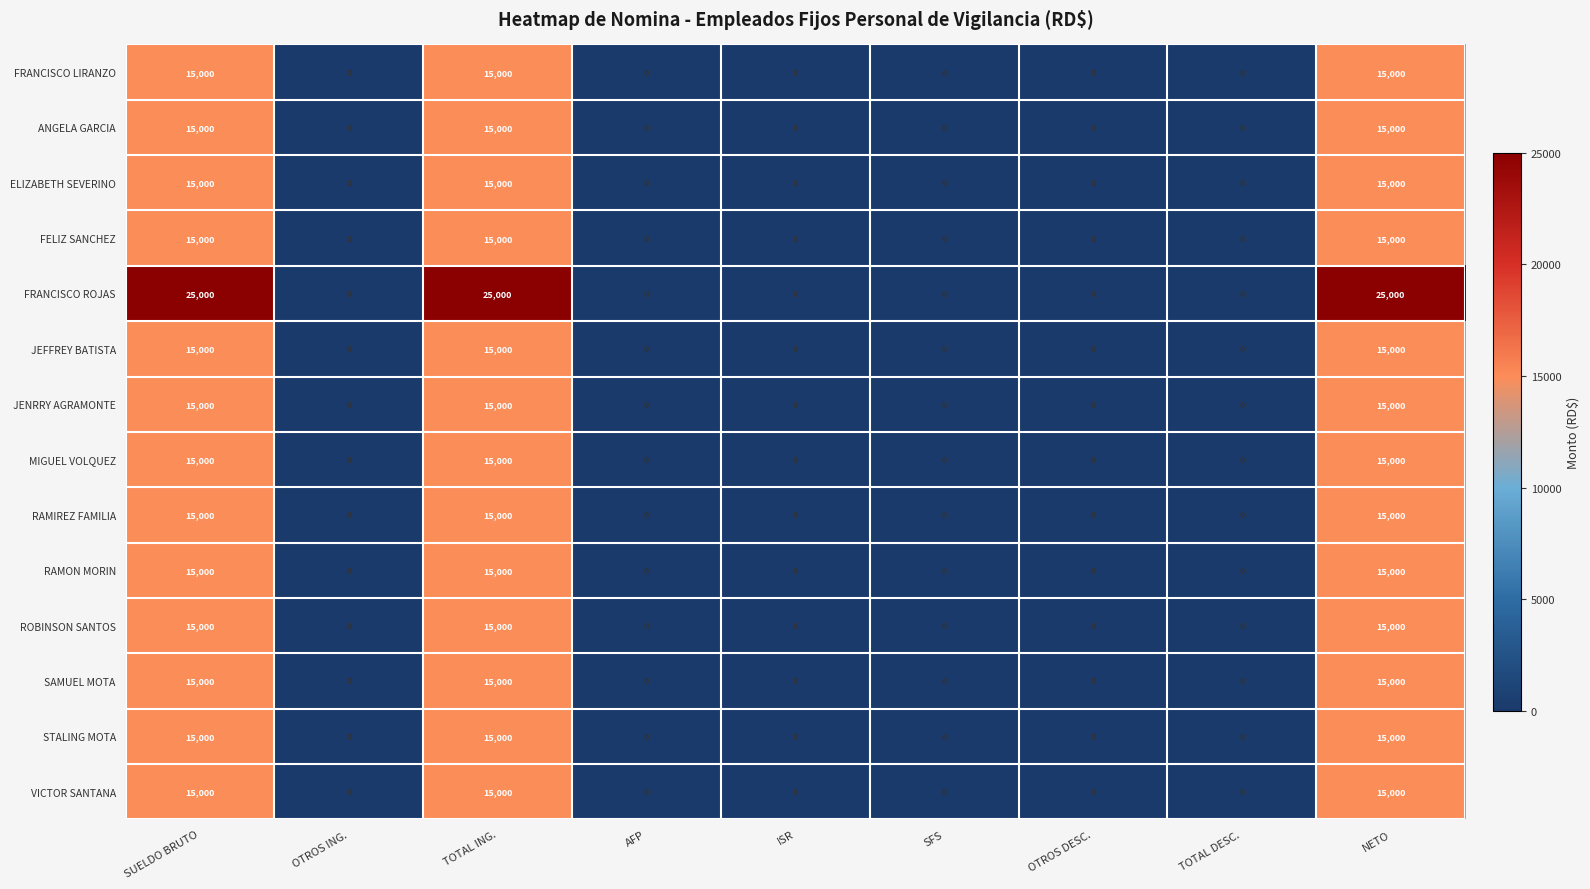

How many distinct data groups are displayed?

14